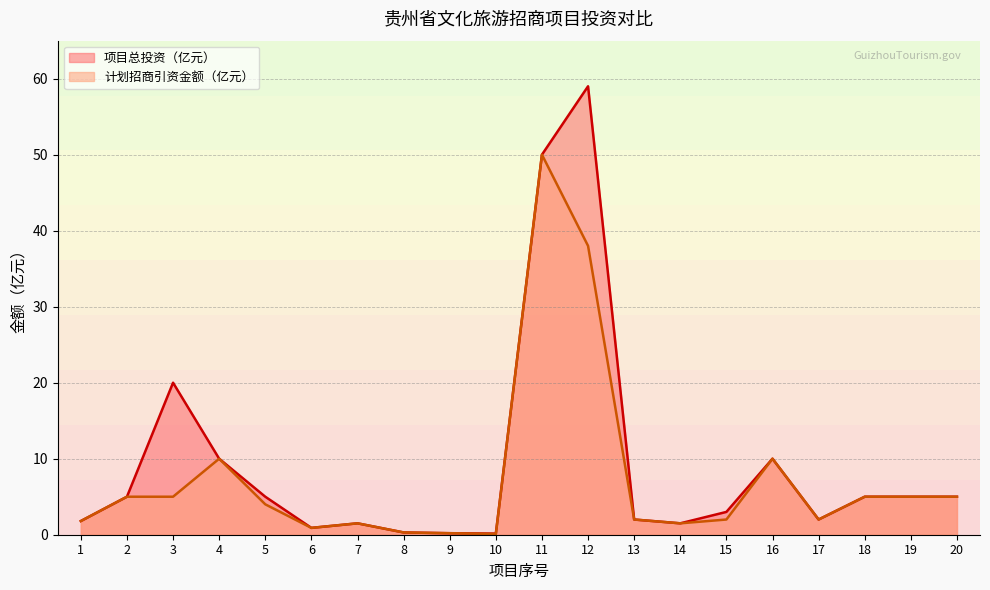

What is the value of the 计划招商引资金额（亿元） point at the 10th from the left?

0.1